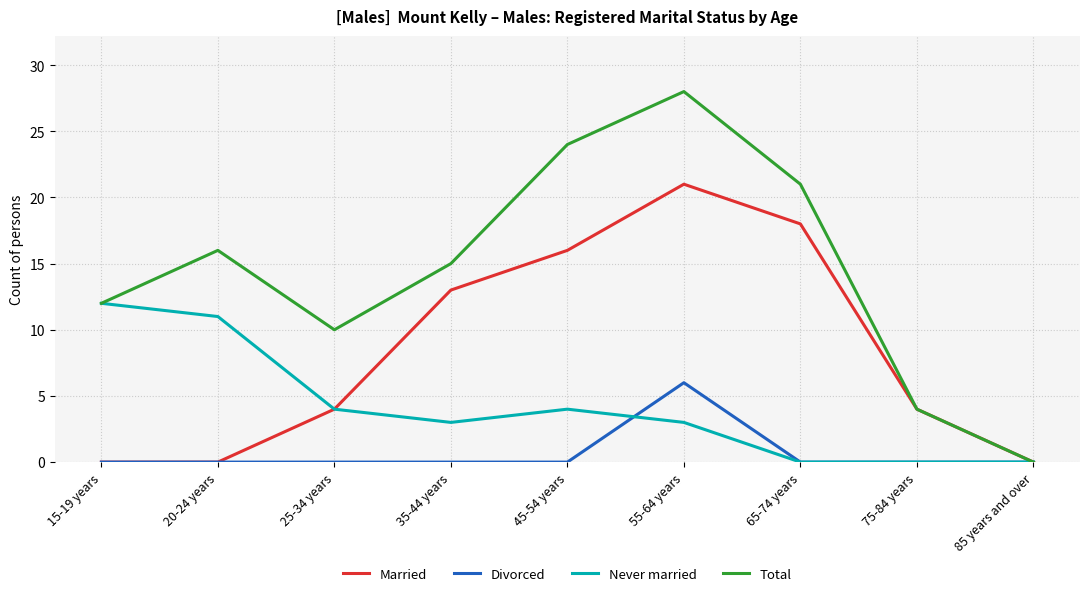

The value of Never married at 25-34 years is 2. True or false?

False